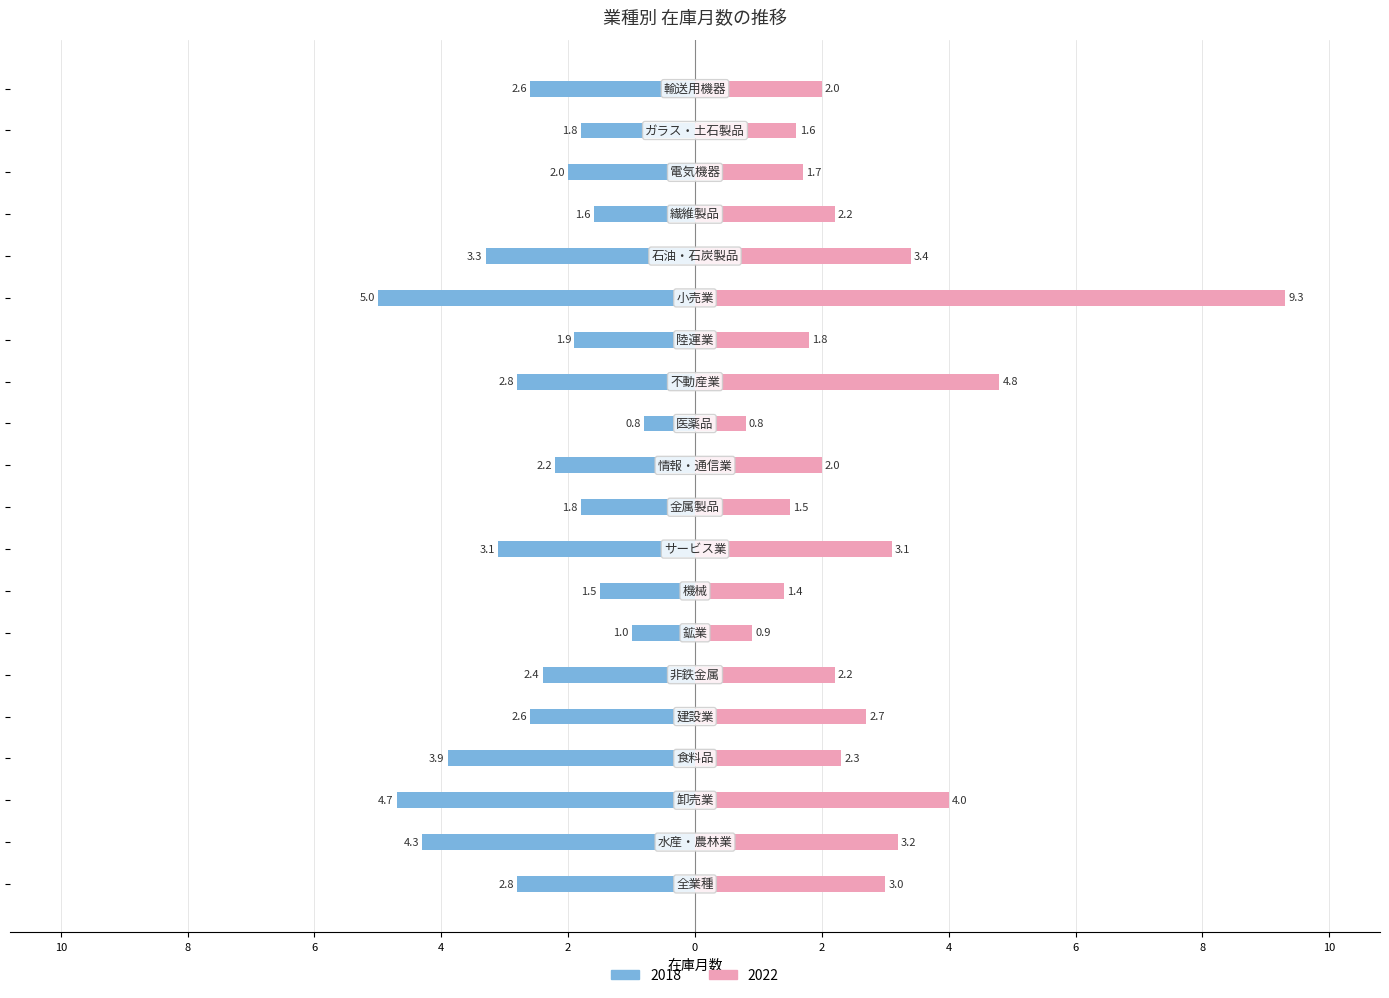

What is the value of the 2018 bar at the 14th from the left?

-1.9